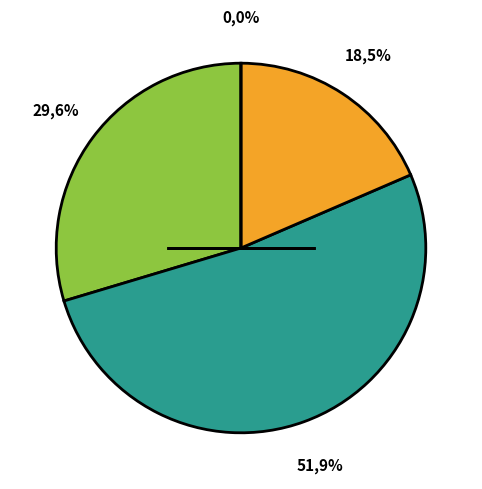

What is the change in value from Afrika to Asien?

+6